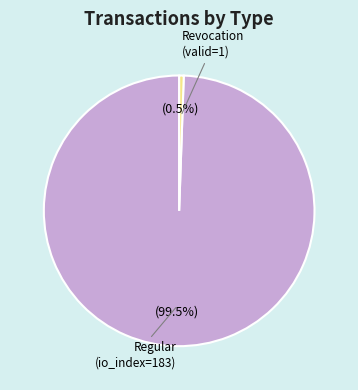

How many segments does this pie chart have?

2